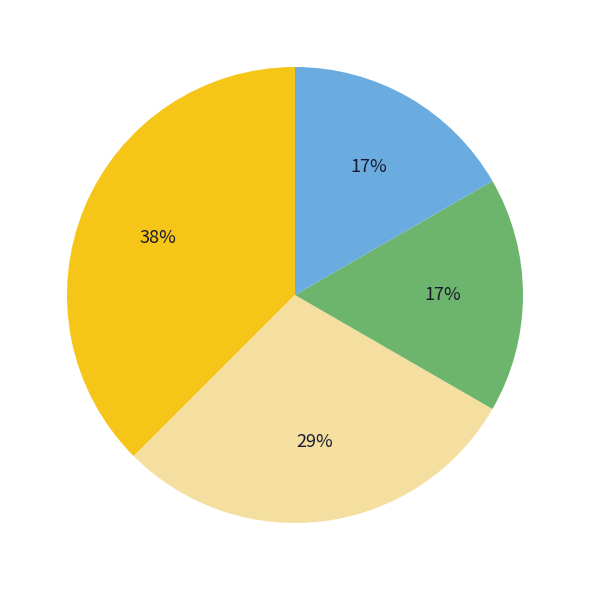

Is there any slice that represents more than half of the pie?

No